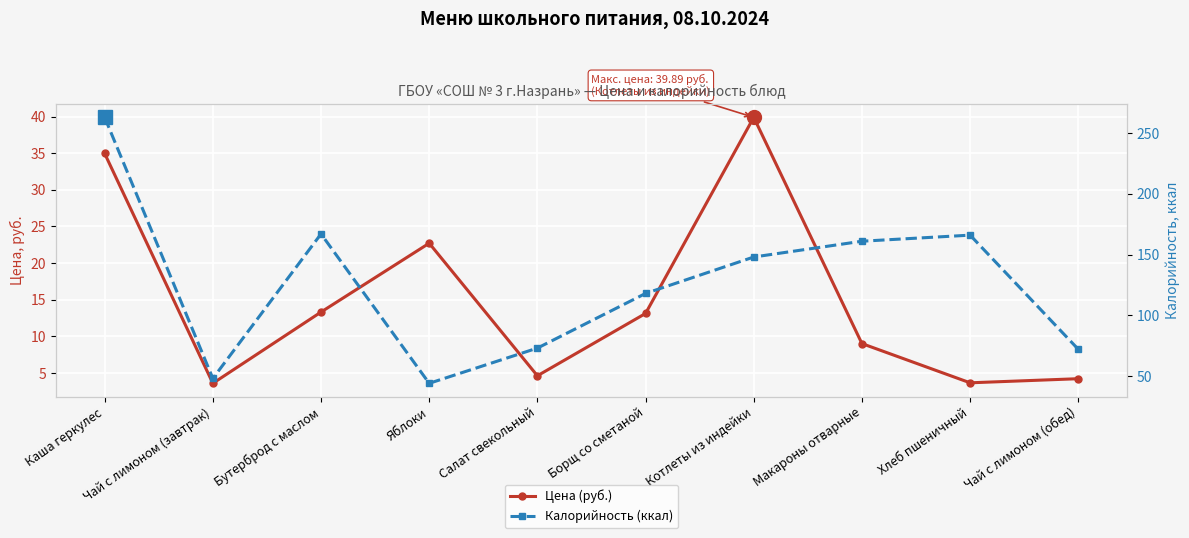

At how many categories does at least one series exceed 60?

8